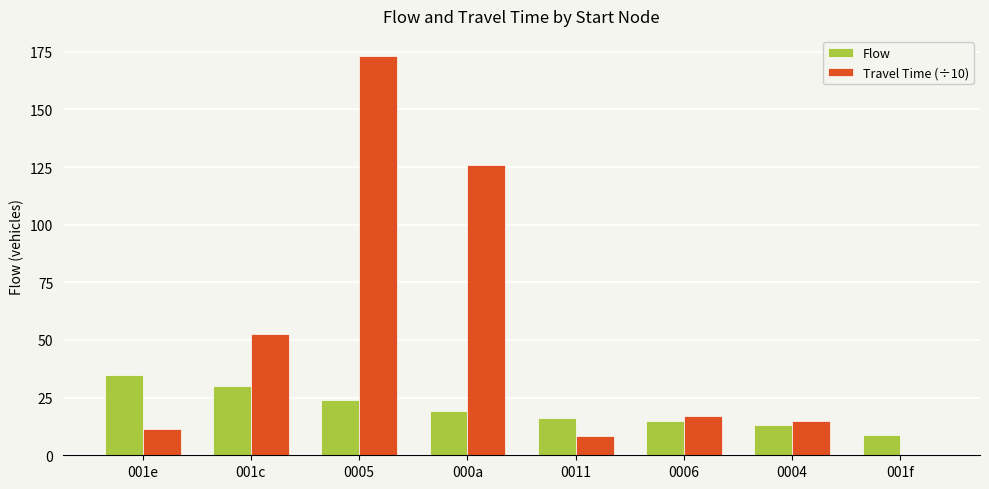

What is the total value across all series at 0005?

197.2